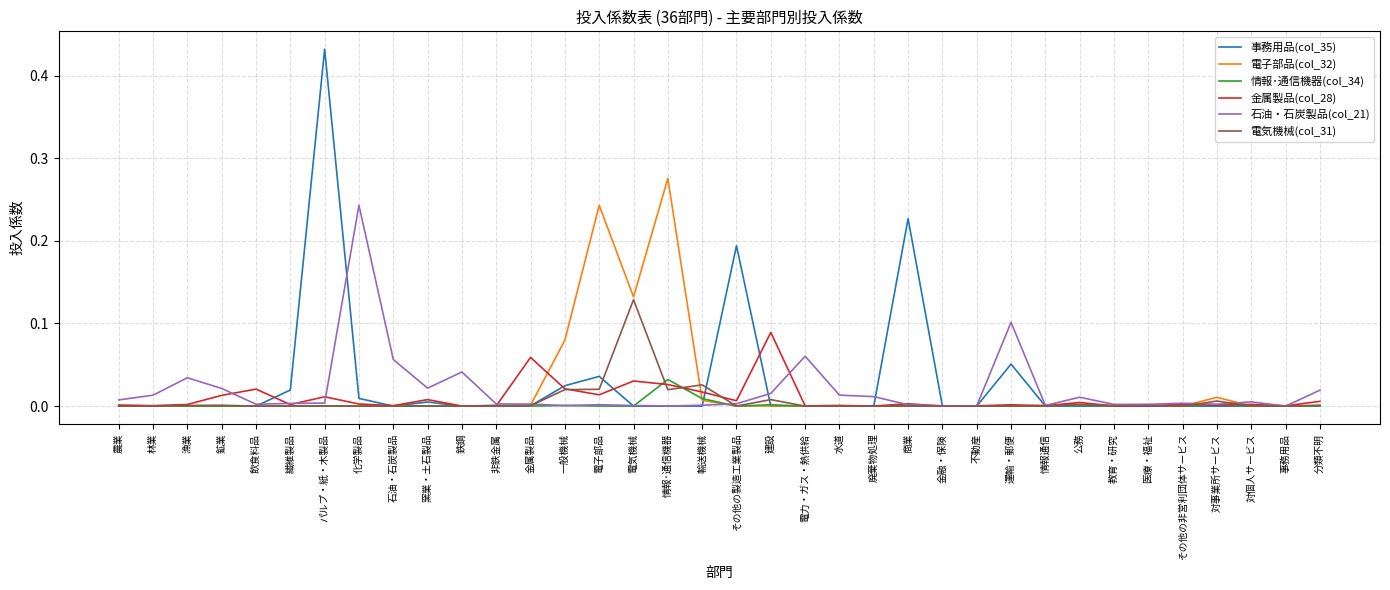

The 事務用品(col_35) series shows 0.3 at 情報通信. True or false?

False